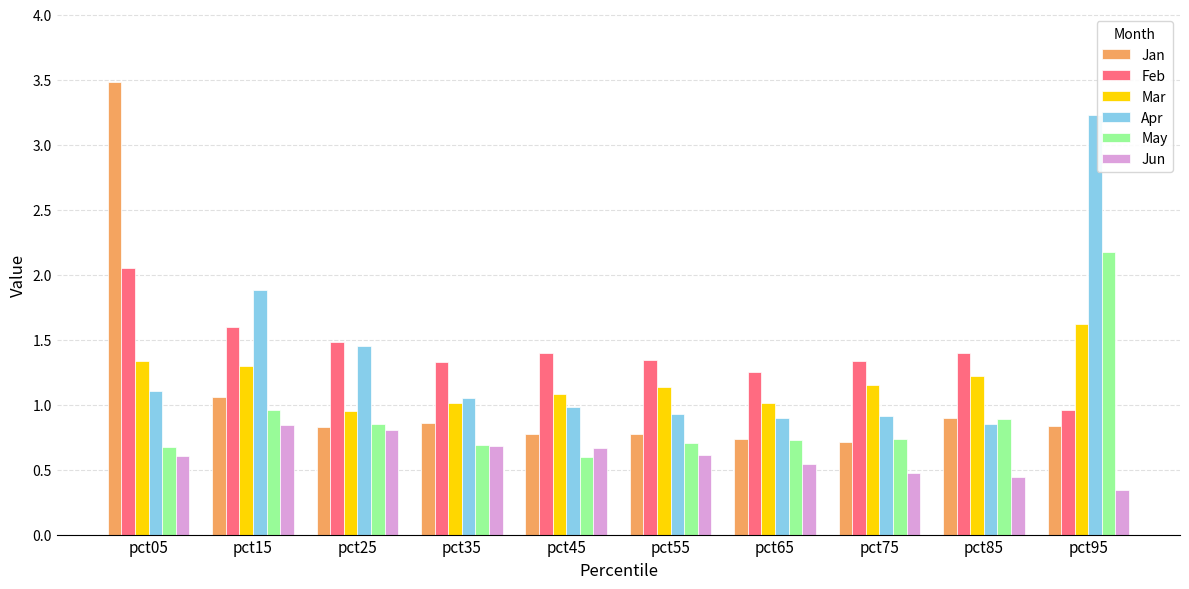

How many data points does each series have?

10